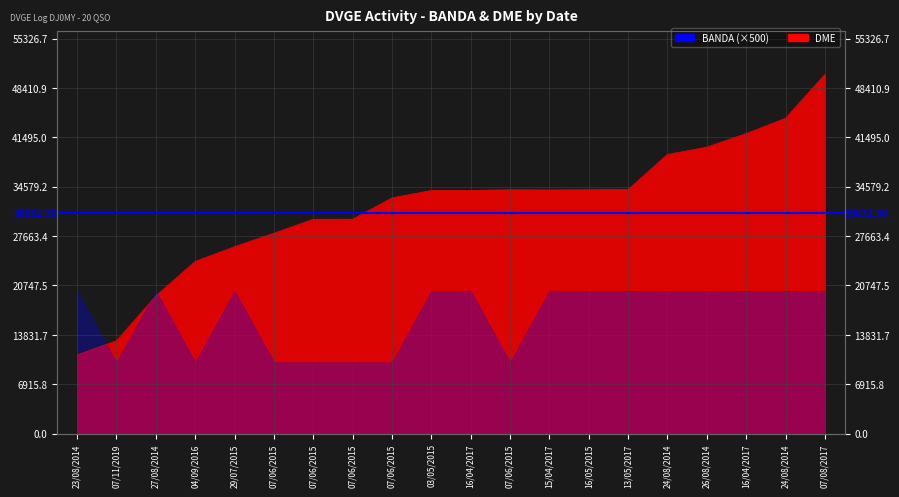

Reading right to left, list all the values displayed in this chart.

50297	44158	42020	40115	39100	34181	34157	34127	34157	34056	34049	33016	30027	30019	28067	26180	24121	19289	13005	11015